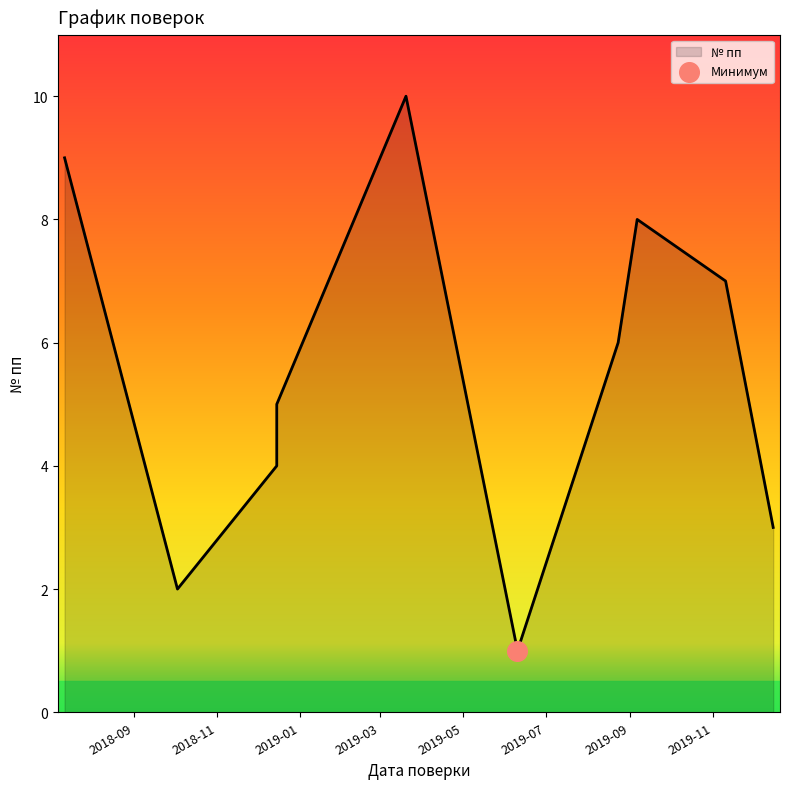

What is the ratio of the value at 2018-12-15 to the value at 2019-12-15?

1.7